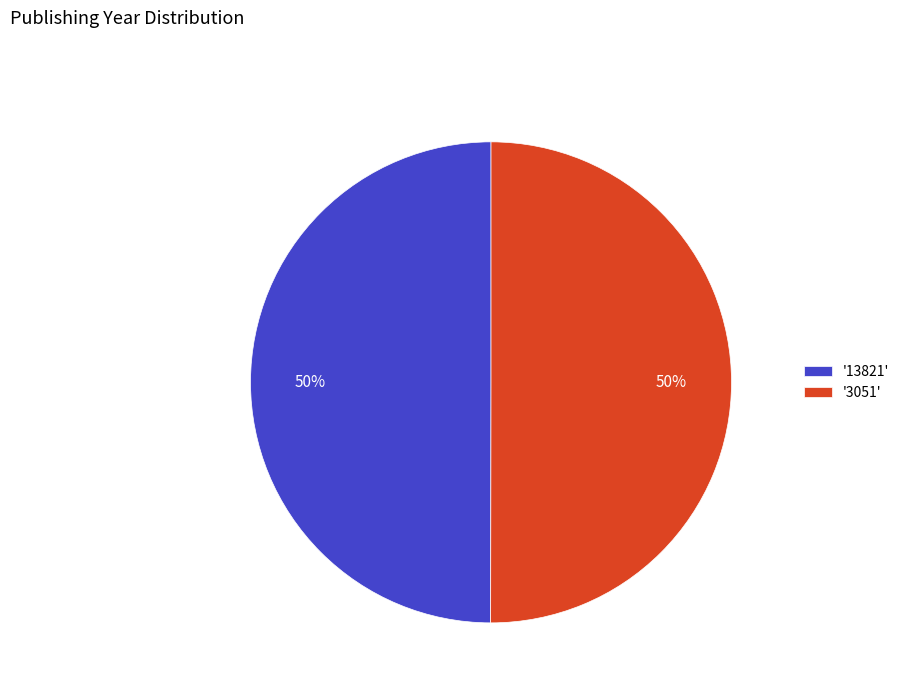

Combined, do '13821' and '3051' account for over 50%?

Yes